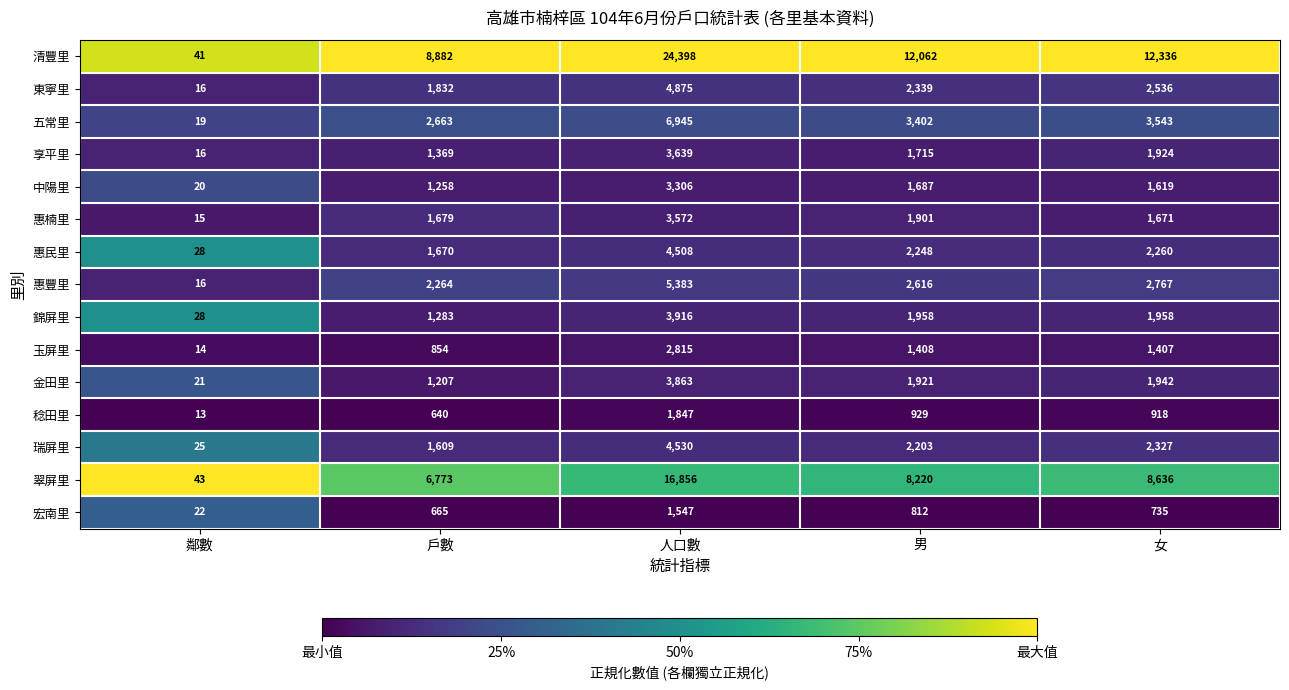

Is it true that 宏南里 equals 32 at 鄰數?

False